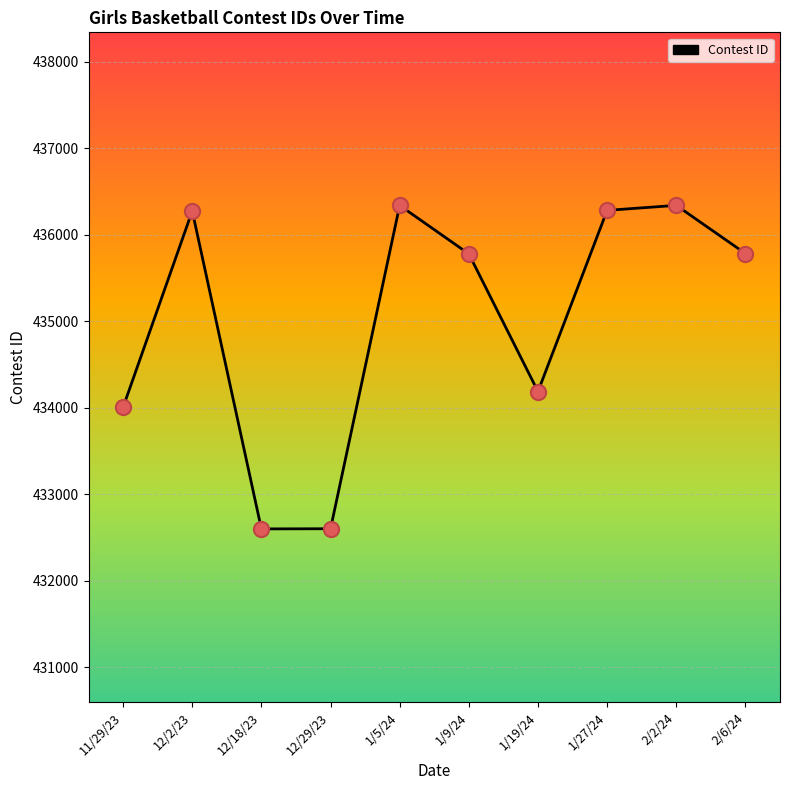

What is the ratio of the value at 1/9/24 to the value at 12/2/23?

1.0